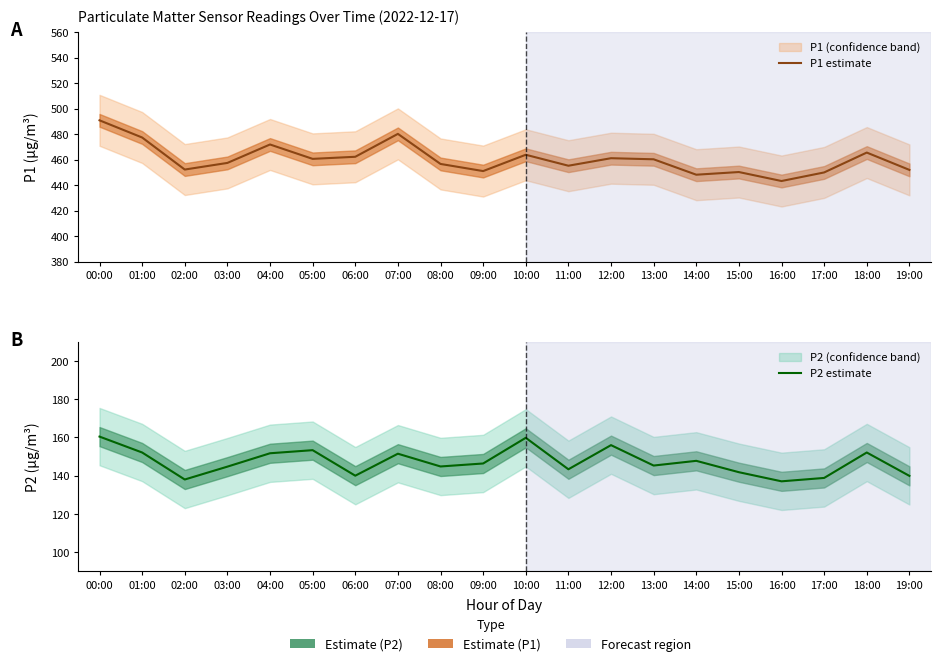

What is the label of the 11th point from the left?

10:00